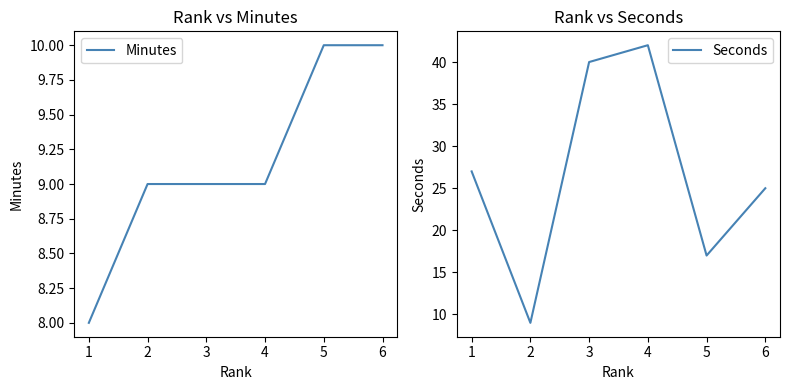

What is the value of the Seconds point at the 1st from the left?

27